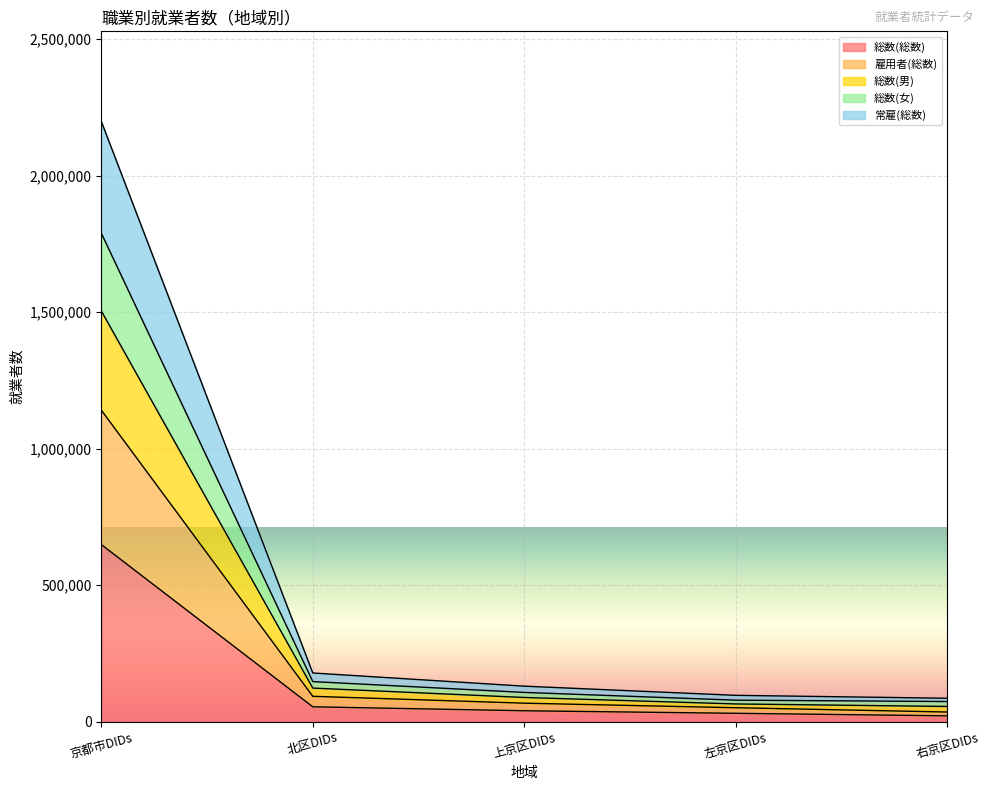

At which category is the sum across all series the highest?

京都市DIDs